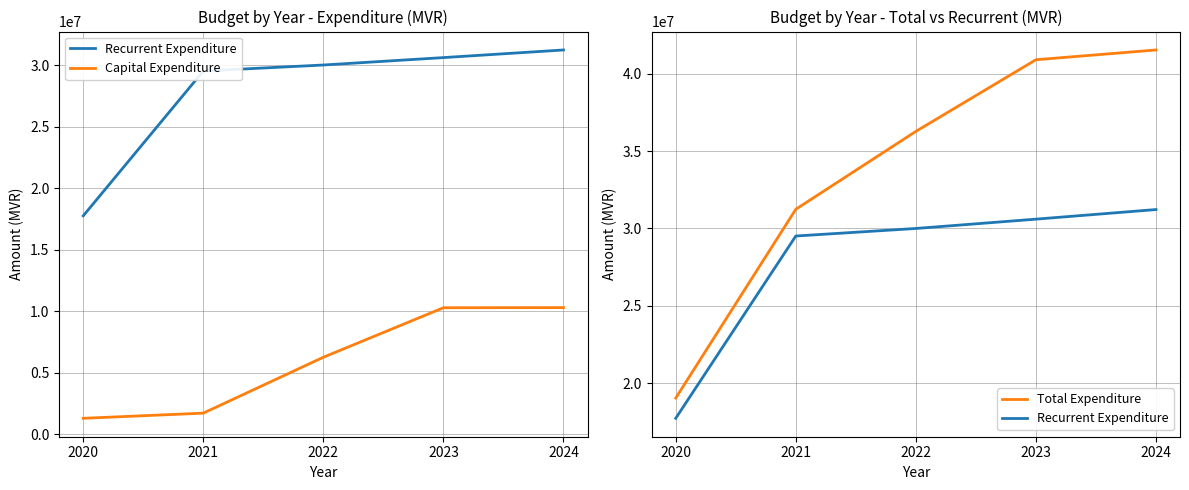

At how many categories does at least one series exceed 26585354?

4